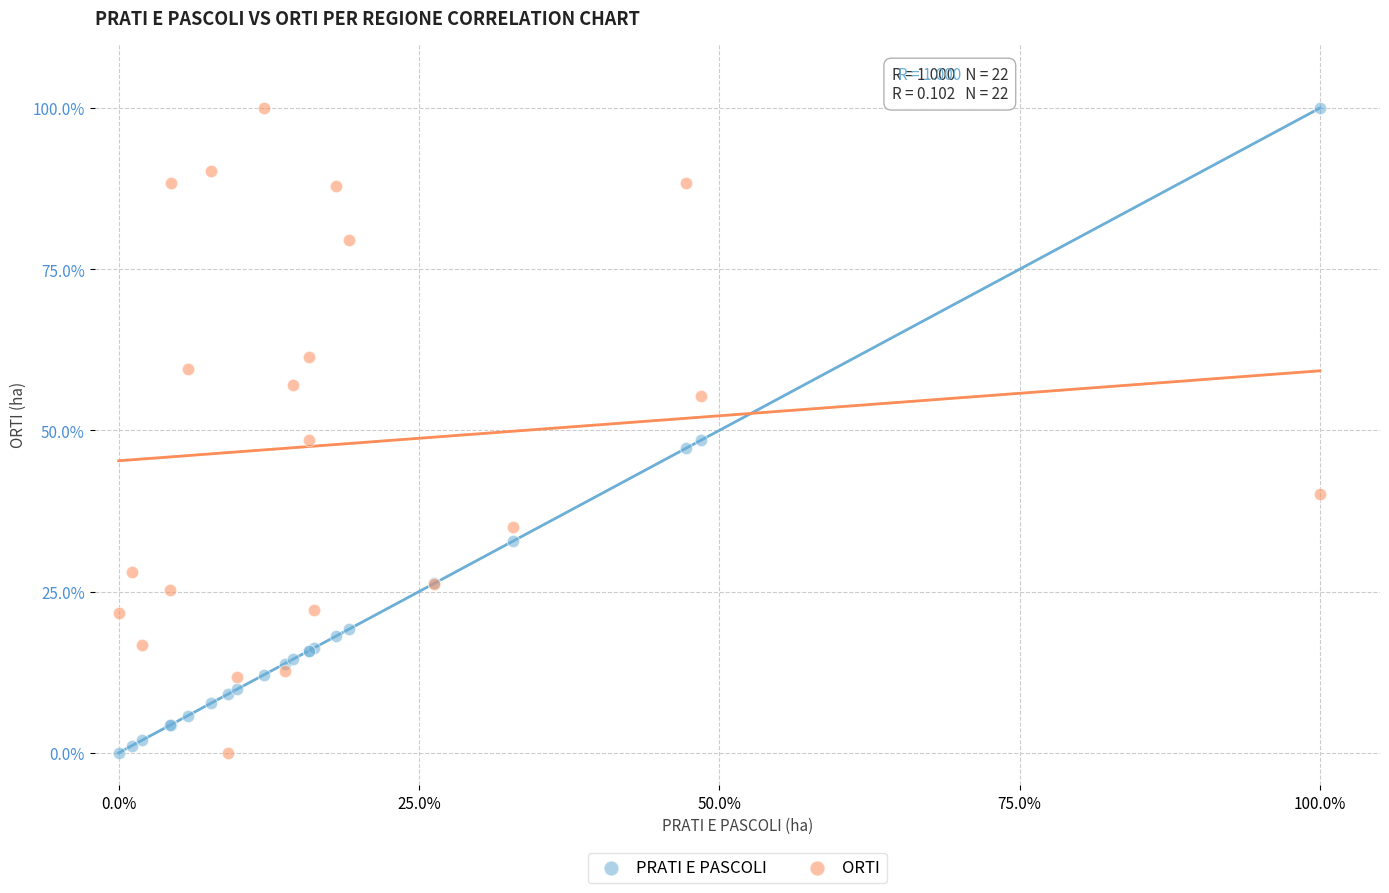

What is the X range (max minus min) for the scatter plot?

100.0